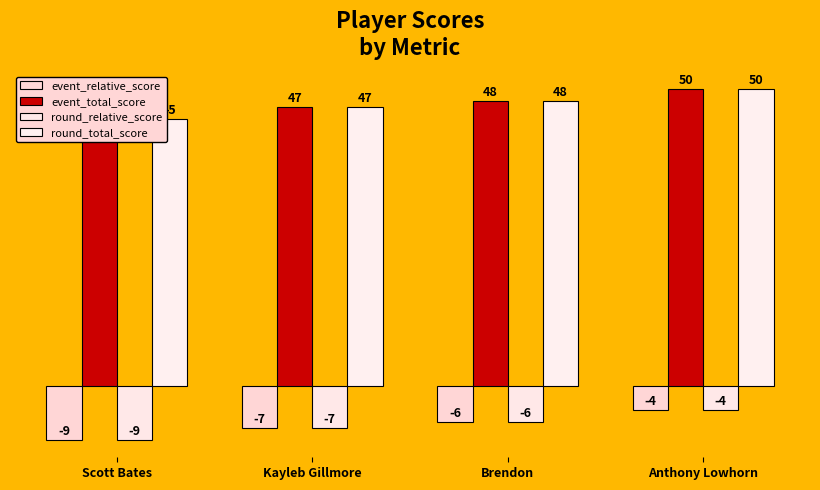

Rank the series at Brendon from lowest to highest value.

event_relative_score, round_relative_score, event_total_score, round_total_score